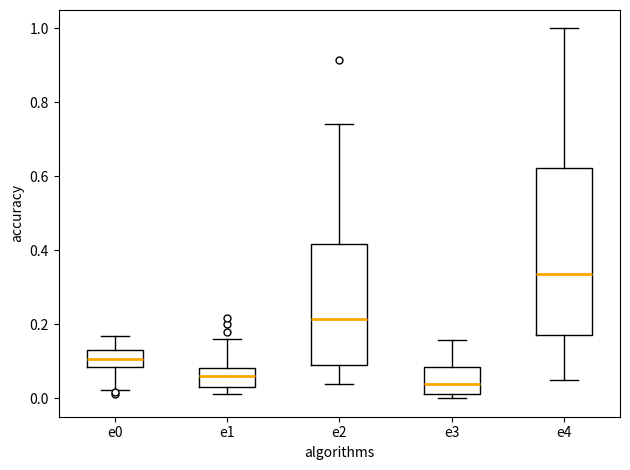

Reading left to right, read every box against the y-axis: the position of its median line, the range the box covers, and the ends of its whiskers. The values are not printed on the chart, so give them approximately, as read against the axis.

e0: median 0.10, box 0.08 to 0.12, whiskers 0.02 to 0.16
e1: median 0.06, box 0.04 to 0.08, whiskers 0.02 to 0.16
e2: median 0.22, box 0.10 to 0.42, whiskers 0.04 to 0.74
e3: median 0.04, box 0.02 to 0.08, whiskers 0.00 to 0.16
e4: median 0.34, box 0.18 to 0.62, whiskers 0.04 to 1.00